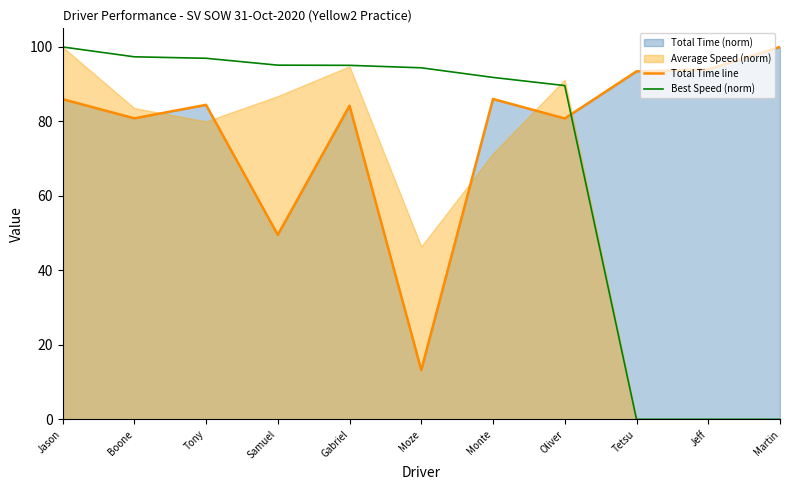

What is the label of the 4th point from the right?

Oliver